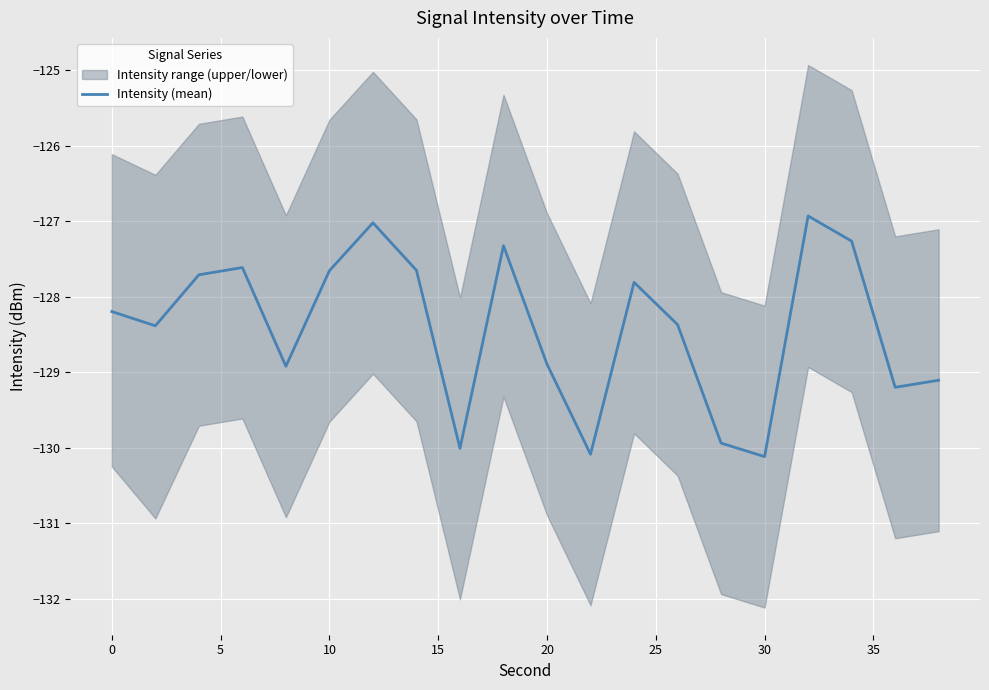

What is the lowest value of the Intensity (mean) series?

-130.1